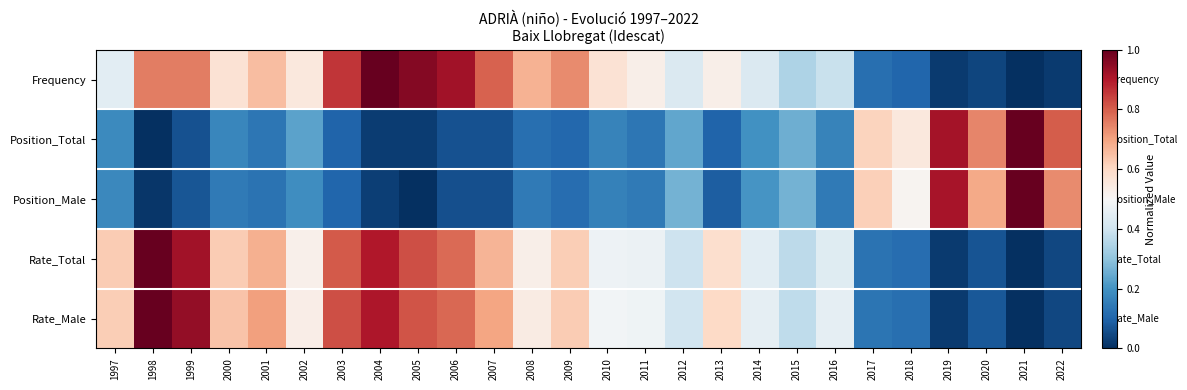

How many categories are shown in the chart?

26